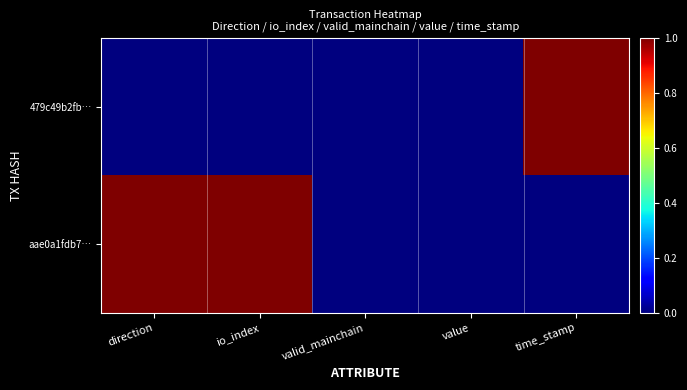

At value, list the series in order from largest to smallest.

479c49b2fb…, aae0a1fdb7…